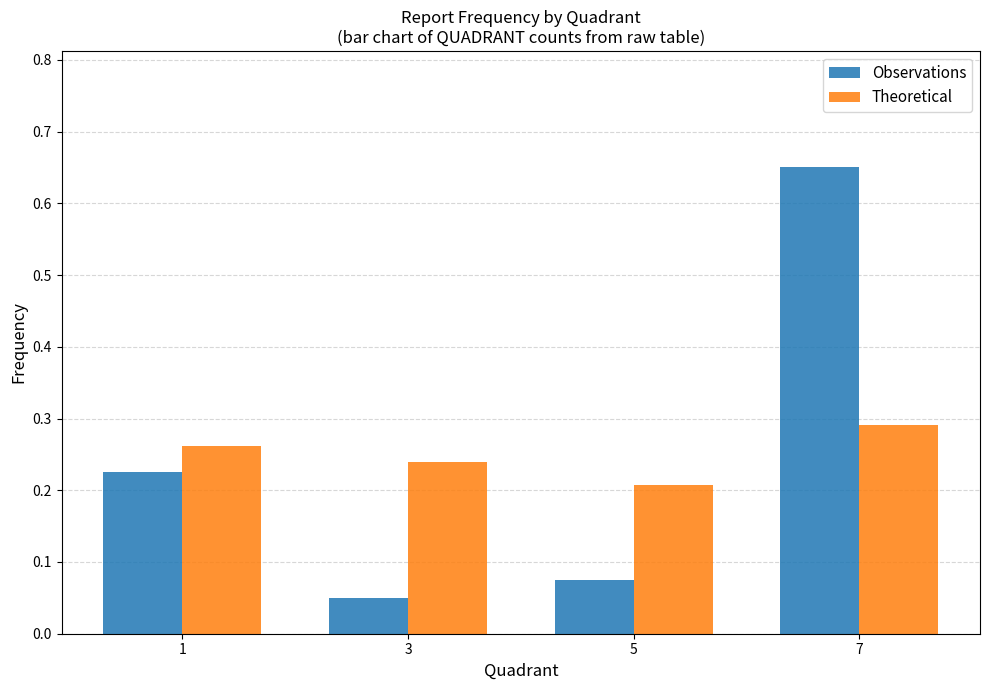

What is the difference between the highest and lowest values at 7?

0.4